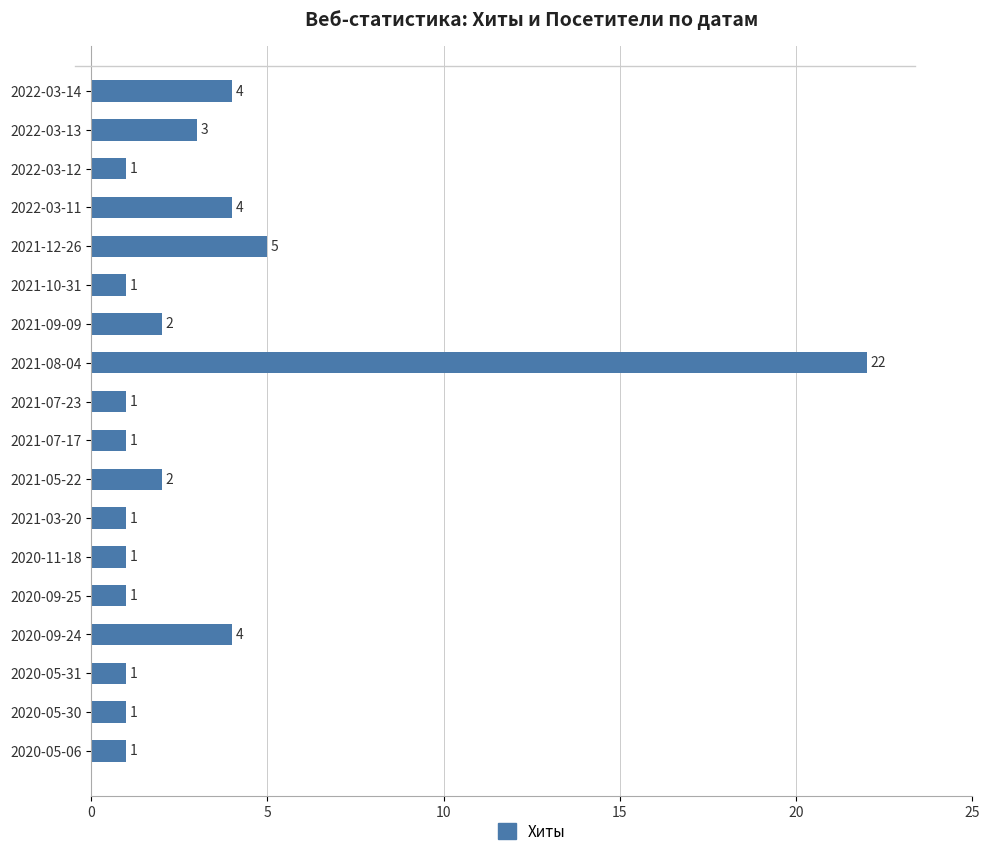

The chart shows a value of 1 at 2021-09-09. True or false?

False